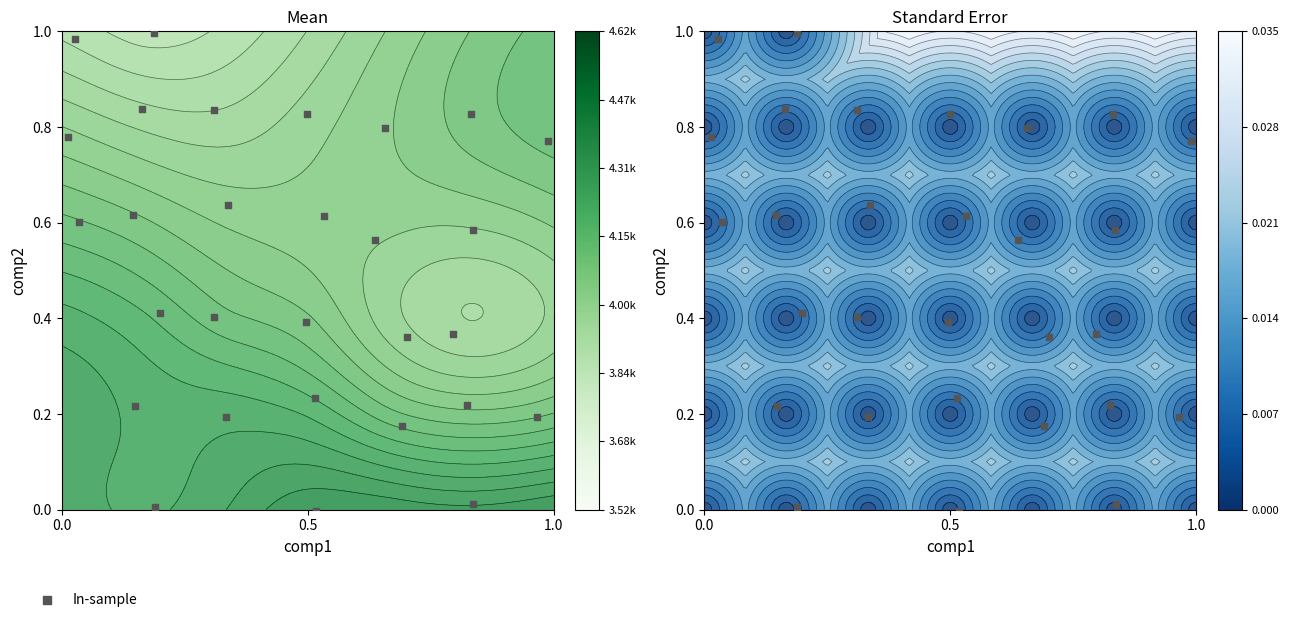

How many series are shown in this chart?

1